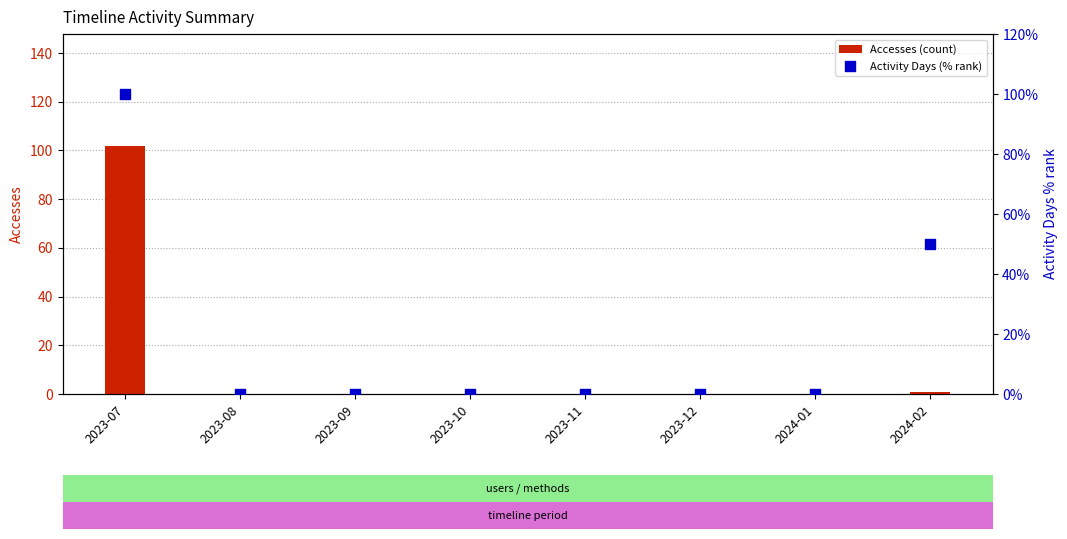

Which series reaches the maximum Y coordinate?

Accesses (count)